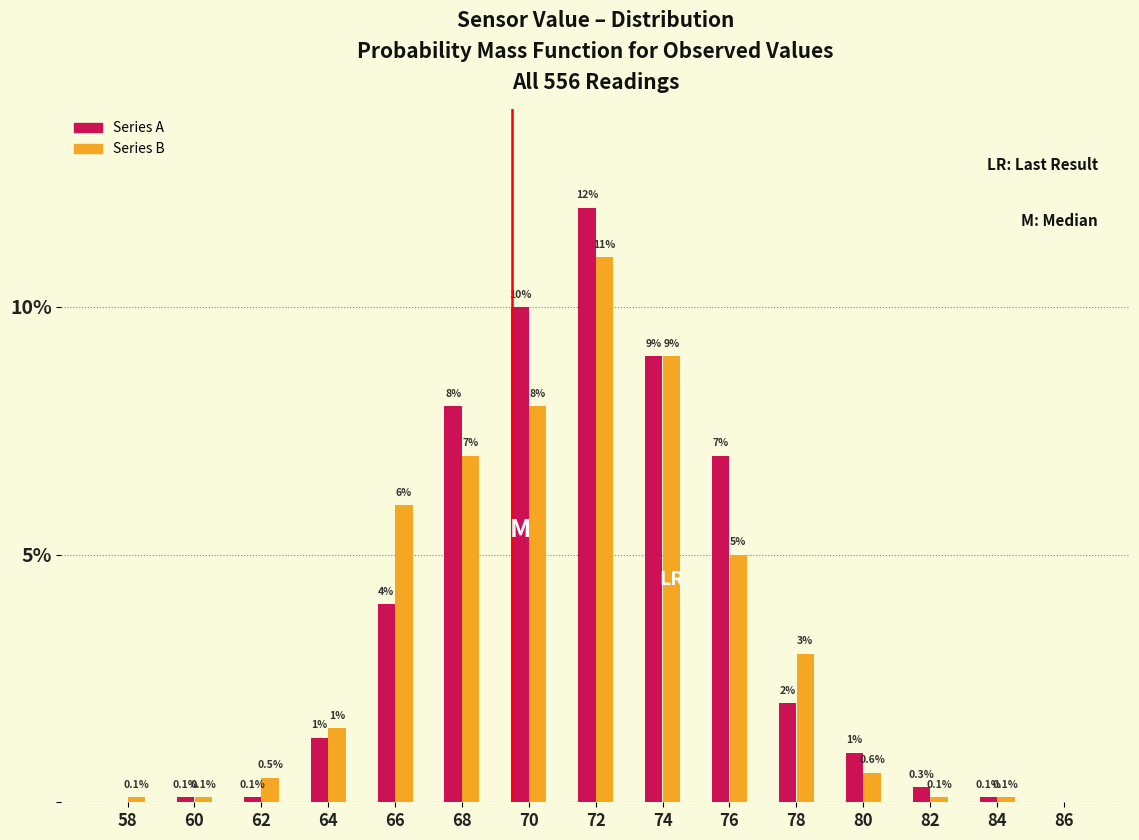

Reading left to right, transcribe all the data shown in this chart.

Series A: 58=0.0	60=0.1	62=0.1	64=1.3	66=4.0	68=8.0	70=10.0	72=12.0	74=9.0	76=7.0	78=2.0	80=1.0	82=0.3	84=0.1	86=0.0
Series B: 58=0.1	60=0.1	62=0.5	64=1.5	66=6.0	68=7.0	70=8.0	72=11.0	74=9.0	76=5.0	78=3.0	80=0.6	82=0.1	84=0.1	86=0.0